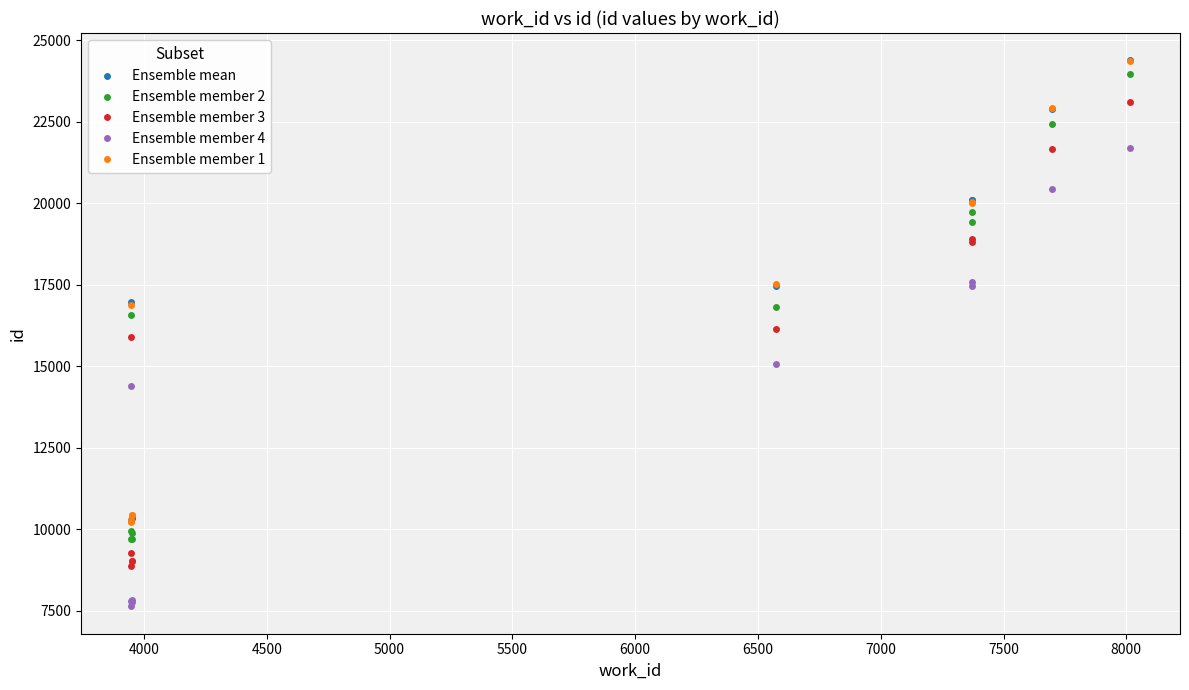

What is the value of the Ensemble member 3 point at the 9th from the left?

21667.8